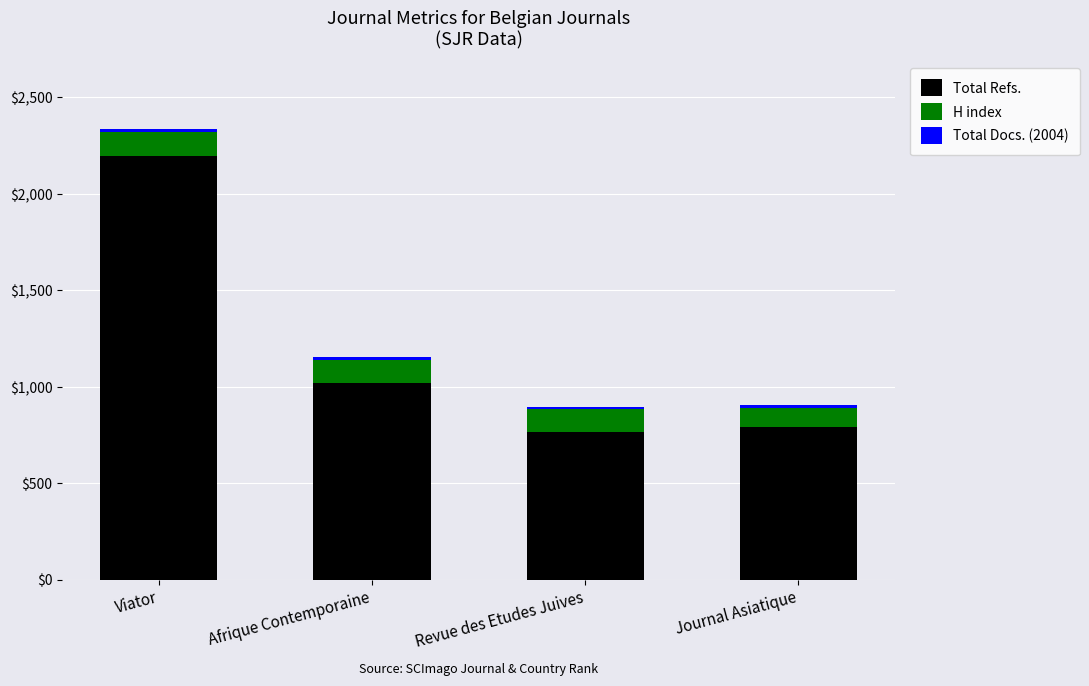

Are the bars horizontal?

No